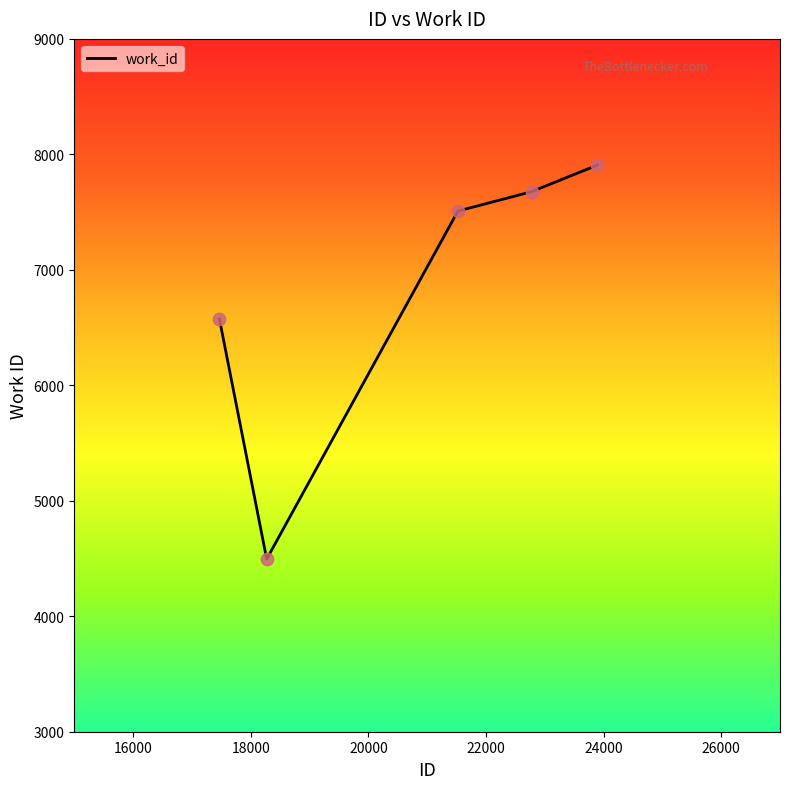

True or false: the data has more than 2 interior local peaks.

False